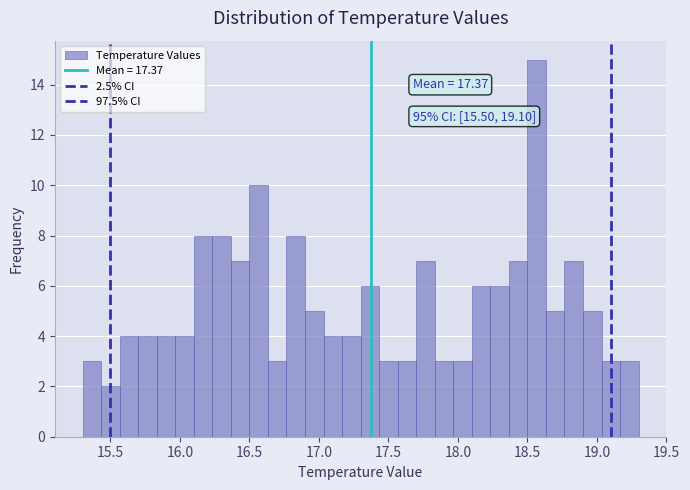

Read against the x-axis, roughly where is the centre of the tallest bar?

18.55